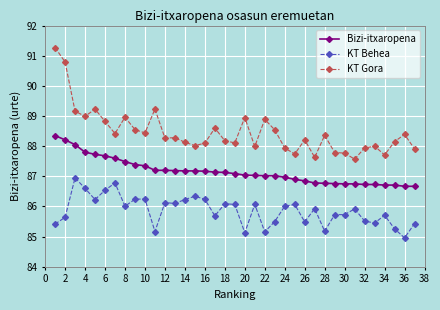

How many lines are shown in the chart?

3